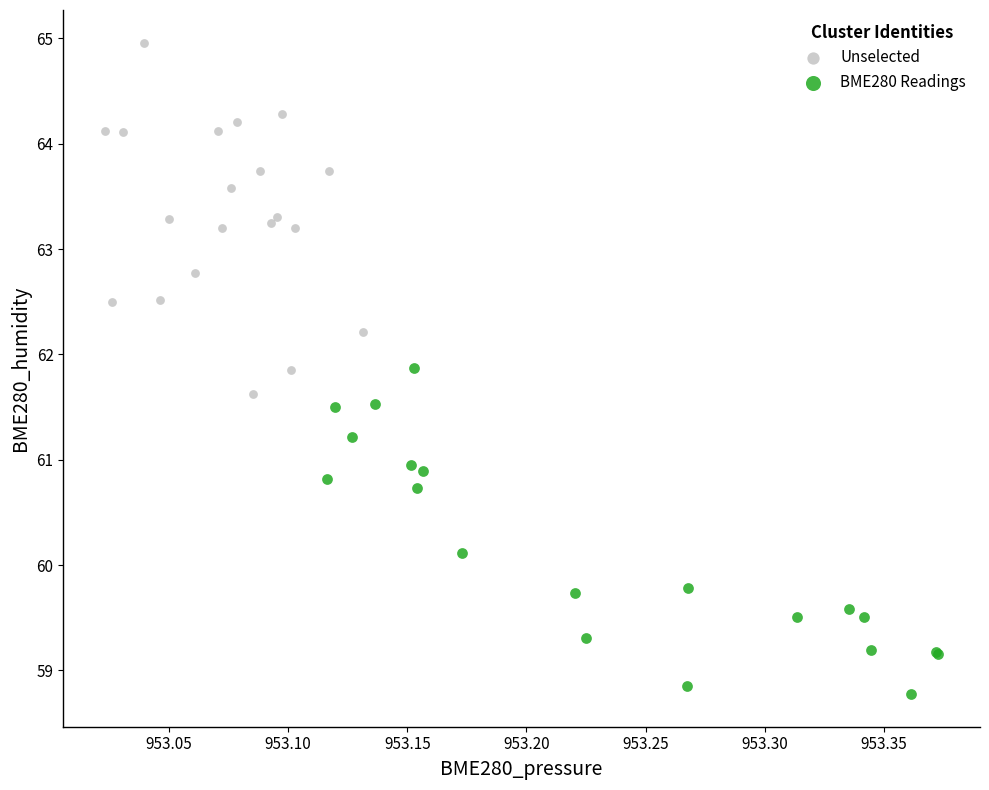

What are all the series names shown in the legend?

Unselected, BME280 Readings